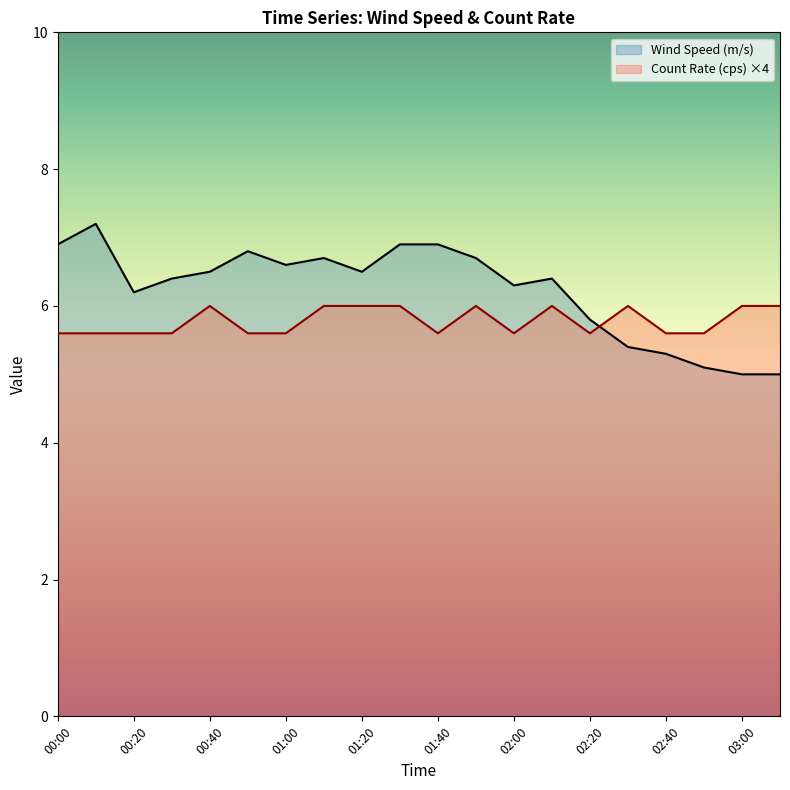

Which series has the largest total across all categories?

Wind Speed (m/s)